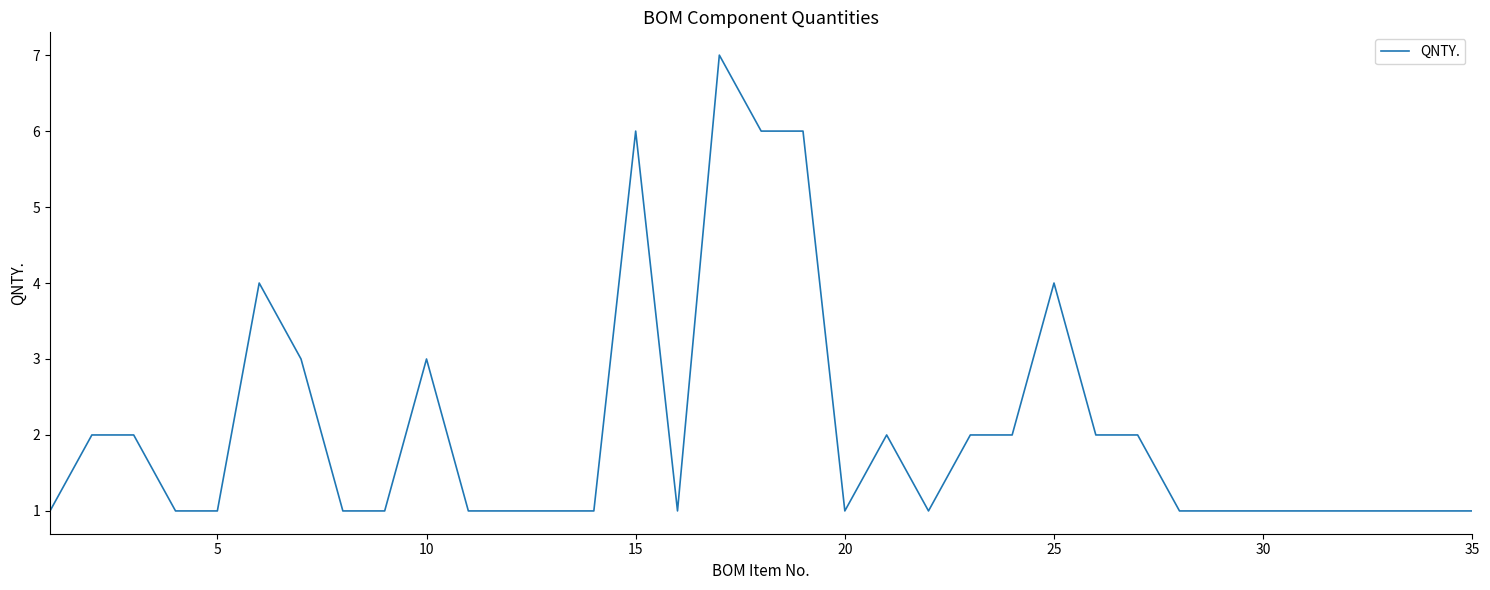

True or false: the data has more than 2 interior local peaks.

True